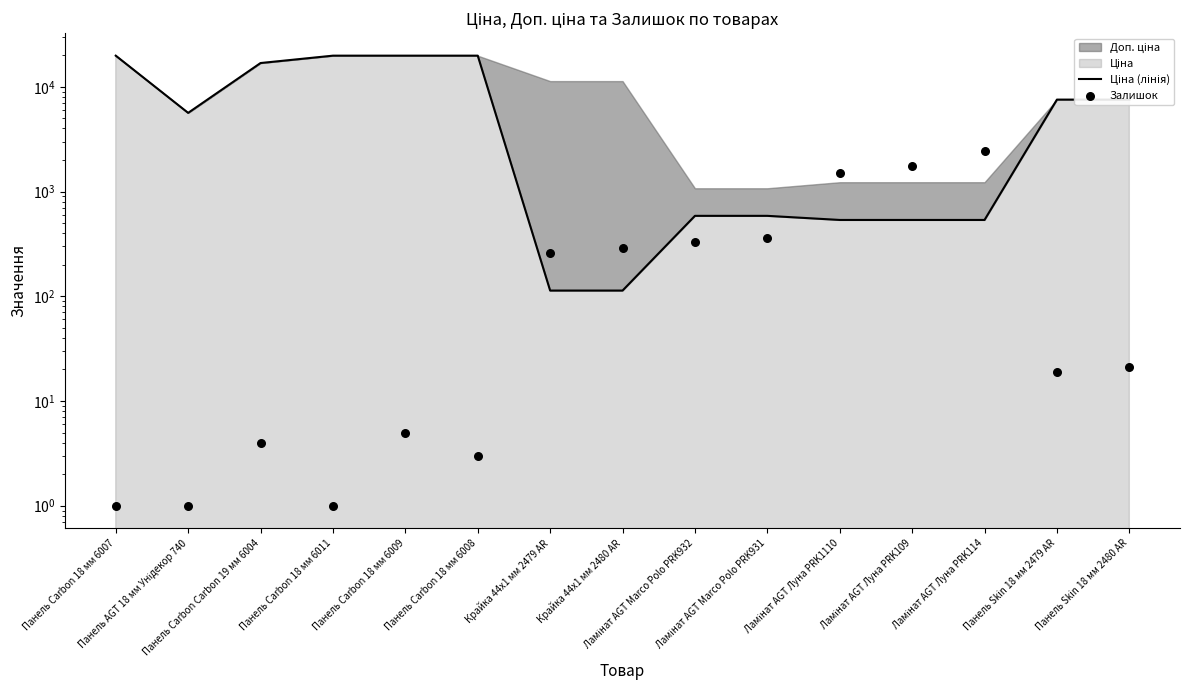

Is the value of Залишок at Панель Carbon Carbon 19 мм 6004 greater than the value of Ціна (лінія) at Панель Skin 18 мм 2480 AR?

No